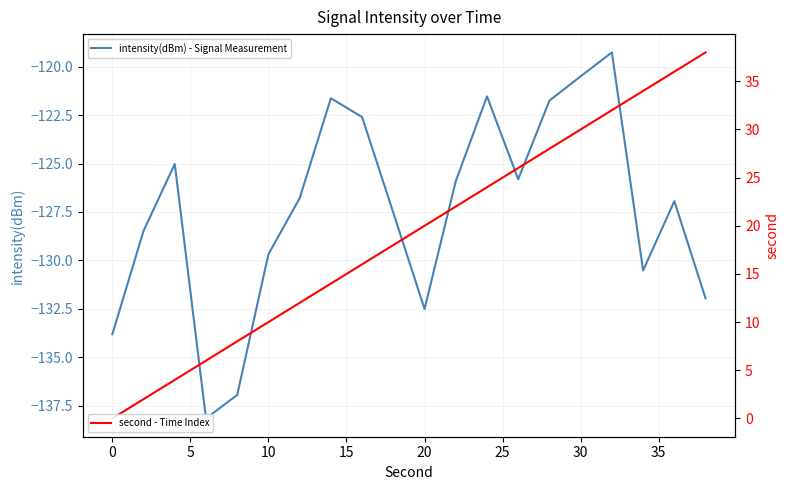

Does the chart display data point markers on the line(s)?

No